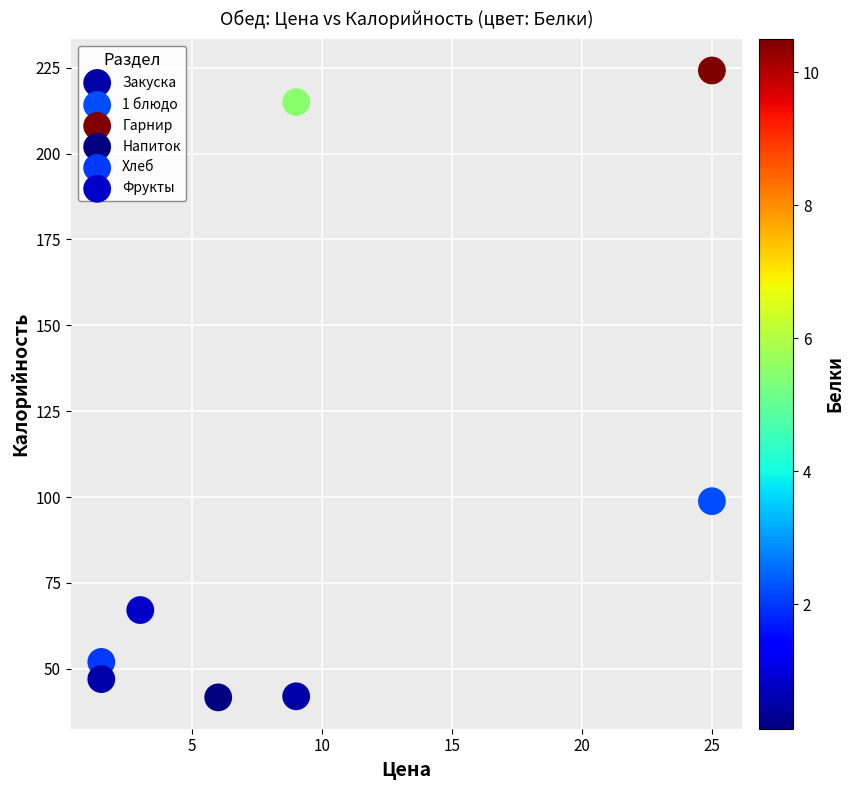

What are all the series names shown in the legend?

Закуска, 1 блюдо, Гарнир, Напиток, Хлеб, Фрукты